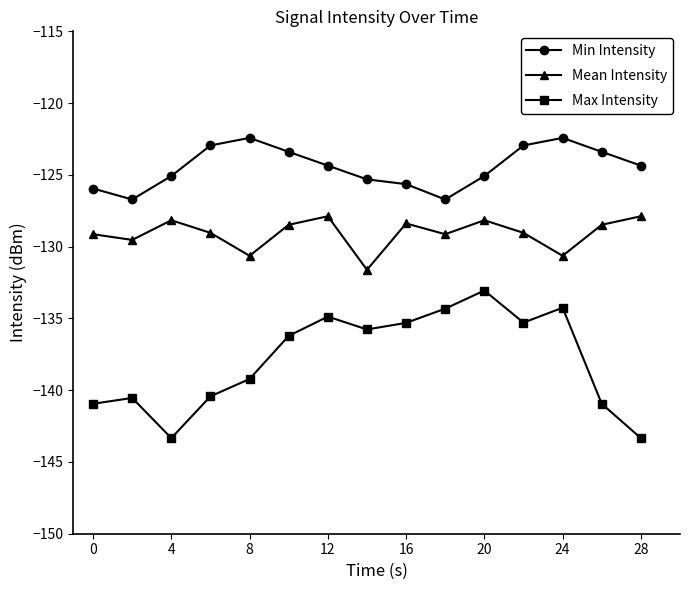

True or false: Min Intensity and Max Intensity cross at least once.

False